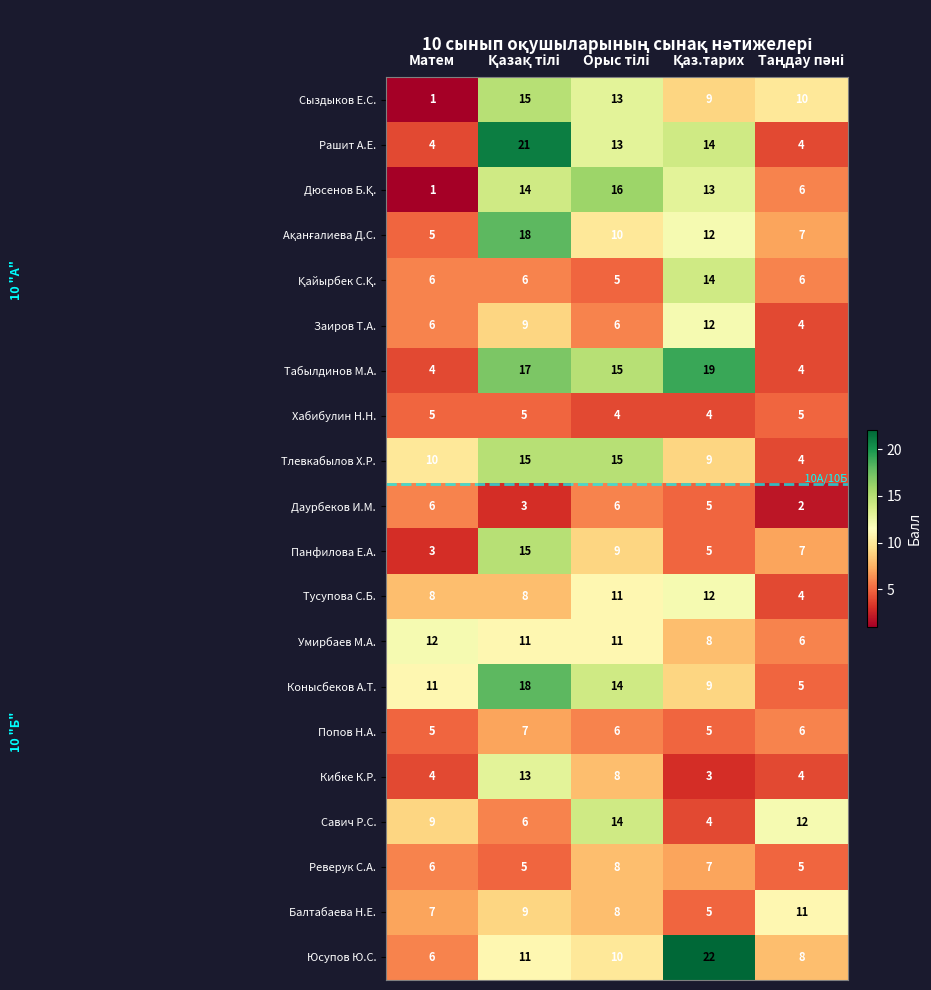

At how many categories does at least one series exceed 10?

5